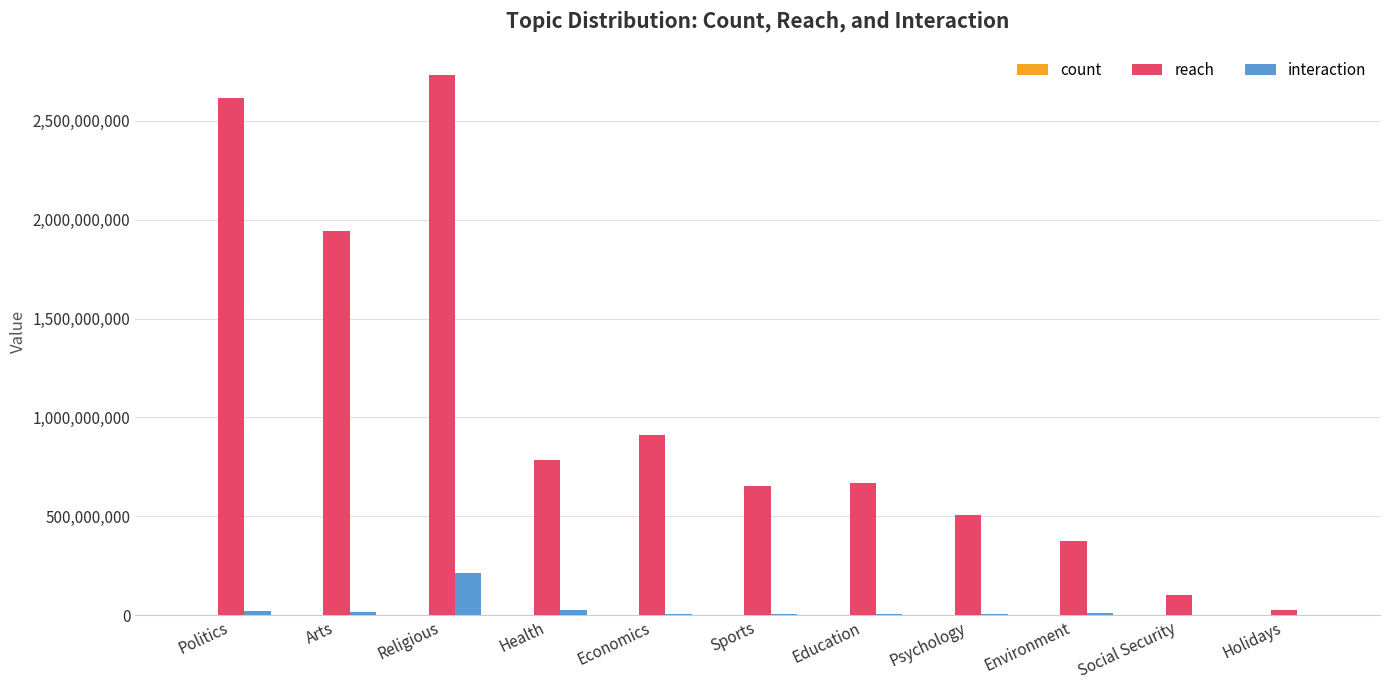

Is it true that reach equals 1082066774 at Sports?

False